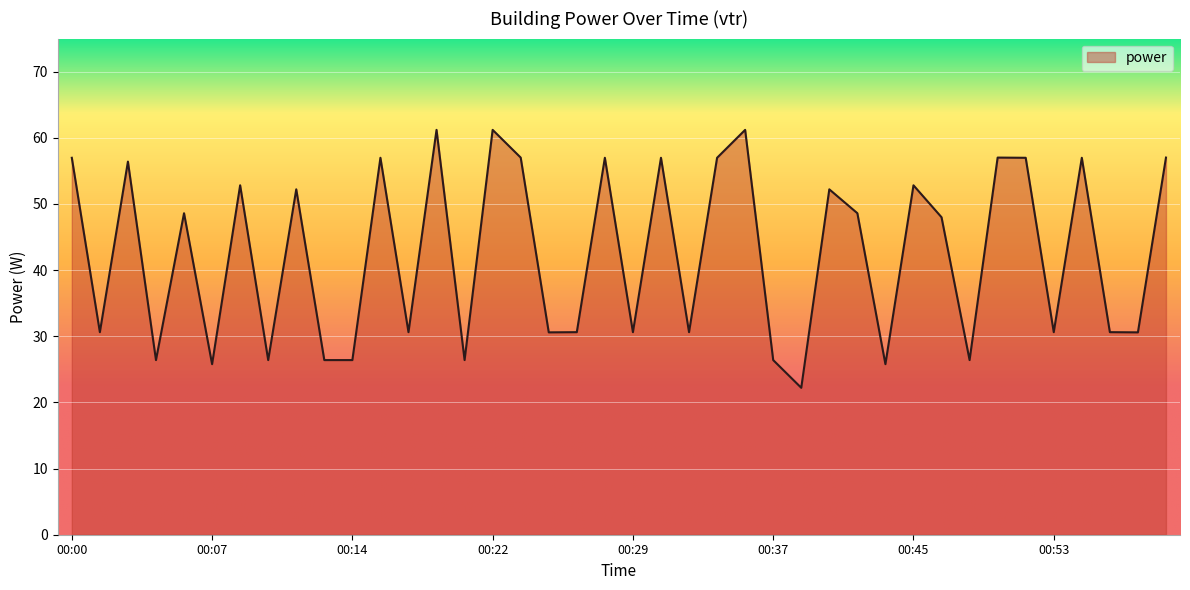

What is the maximum value shown in the chart?

61.2